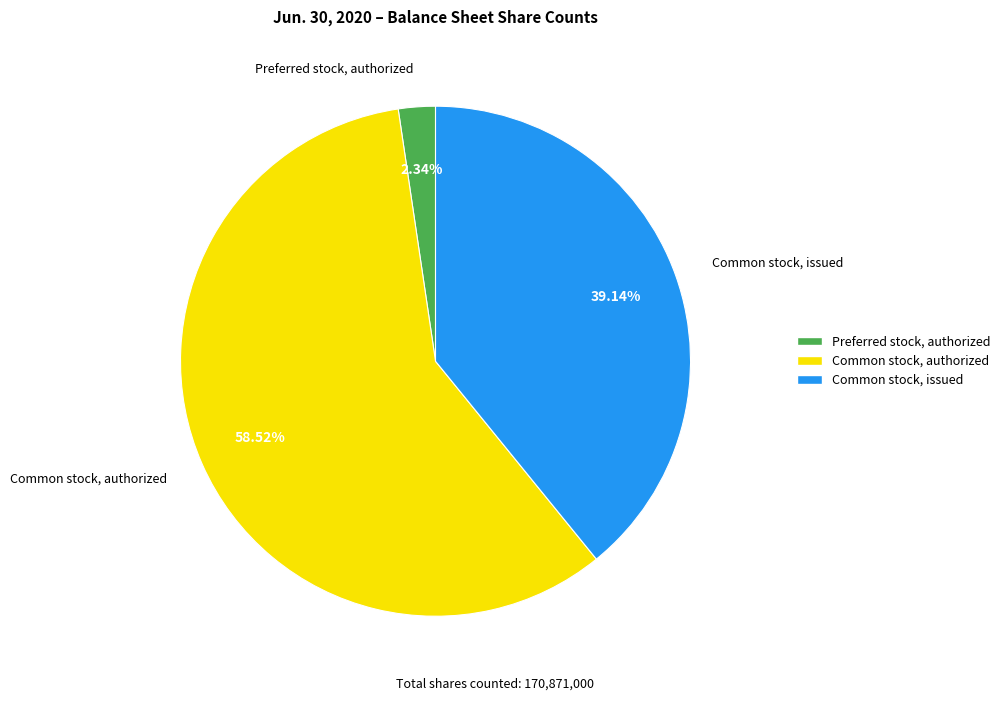

What percentage is the Common stock, issued slice, to the nearest percent?

39%